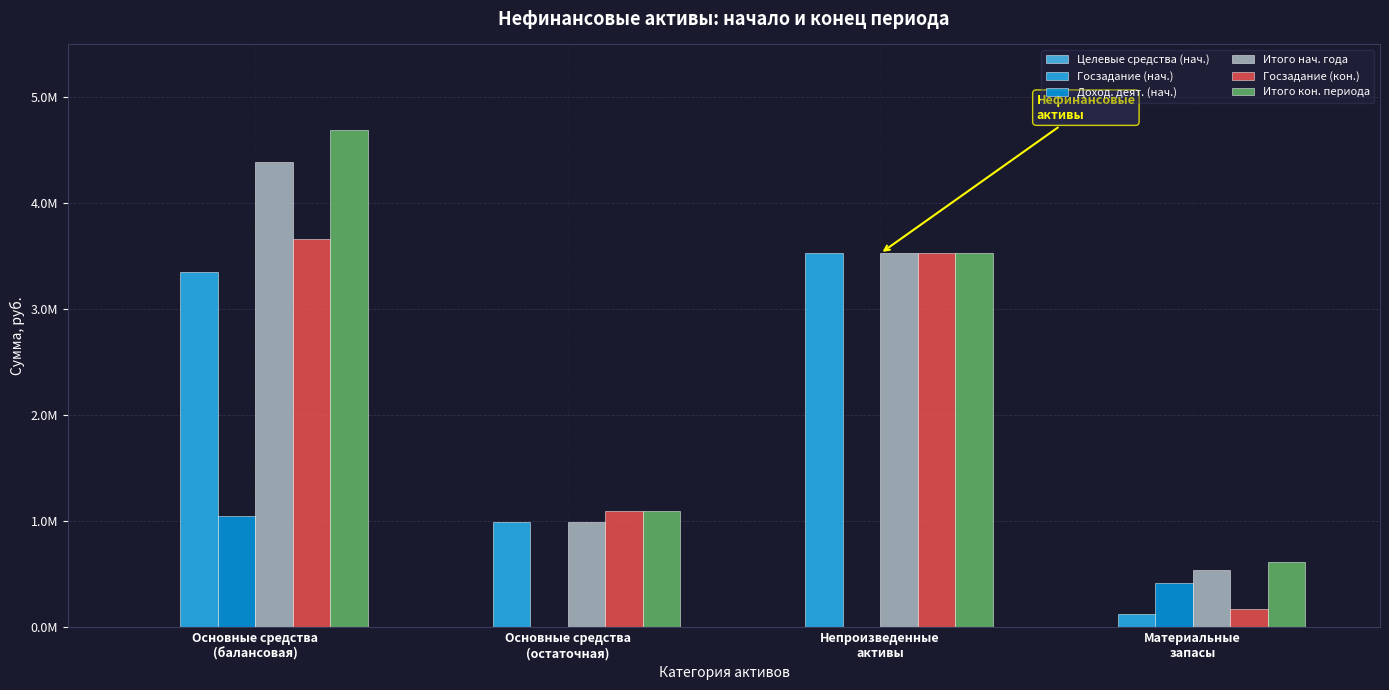

Does the chart contain stacked bars?

No